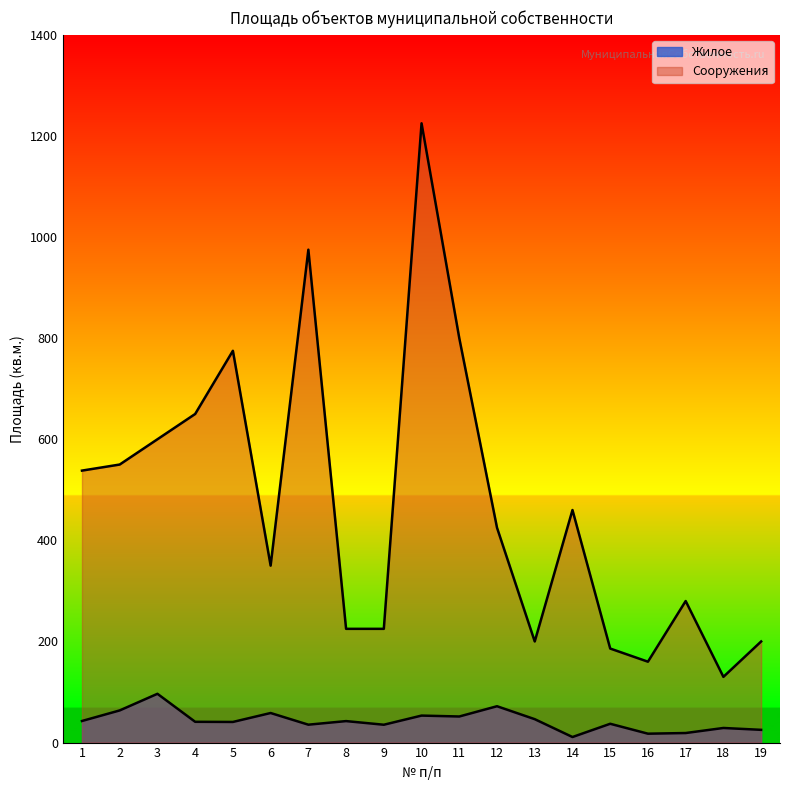

What is the difference between the maximum and minimum values in the Жилое series?

85.5